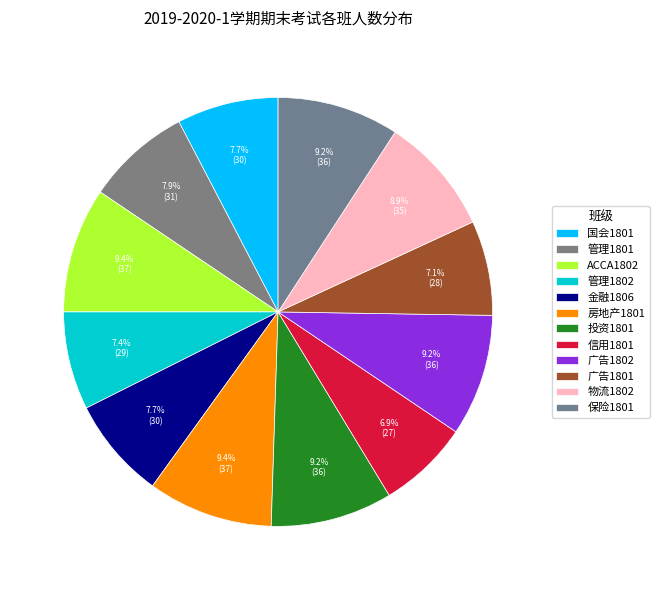

To the nearest percent, what percentage of the pie is 广告1802?

9%